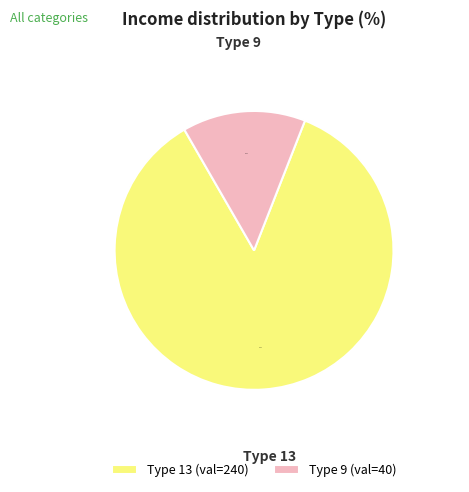

To the nearest percent, what is the difference between the largest and smallest slice percentages?

71%